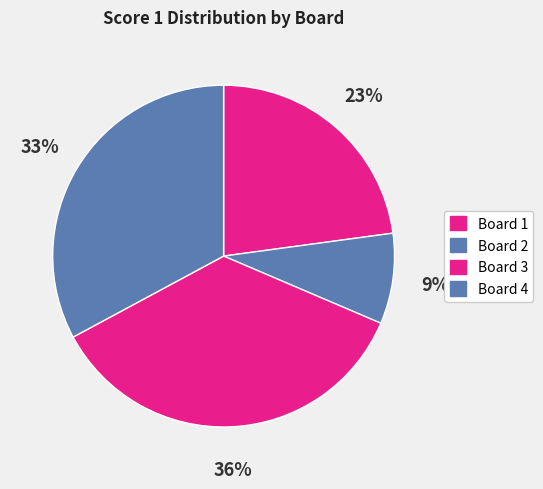

Is there any slice that represents more than half of the pie?

No